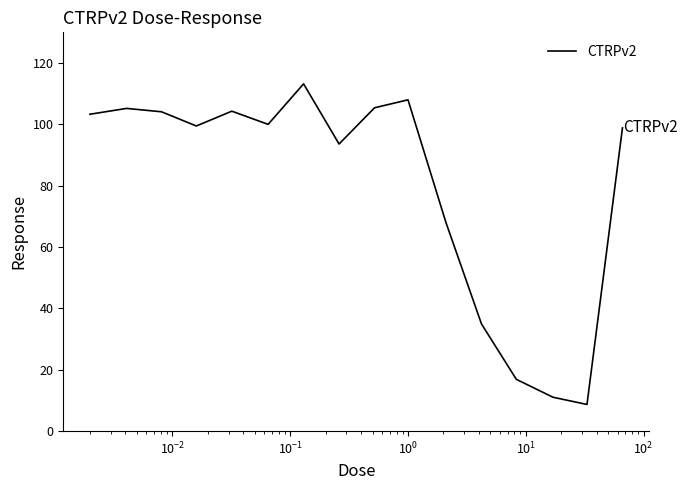

What is the minimum value shown in the chart?

8.7